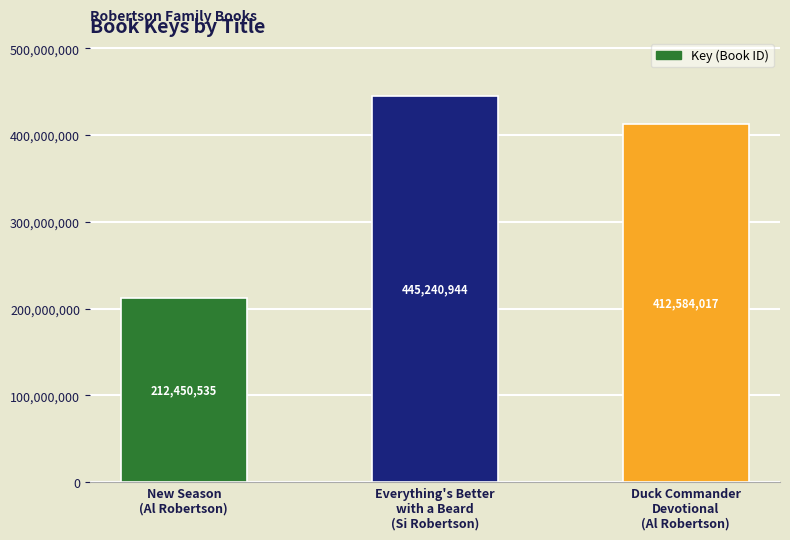

Between Duck Commander
Devotional
(Al Robertson) and New Season
(Al Robertson), which is larger?

Duck Commander
Devotional
(Al Robertson)